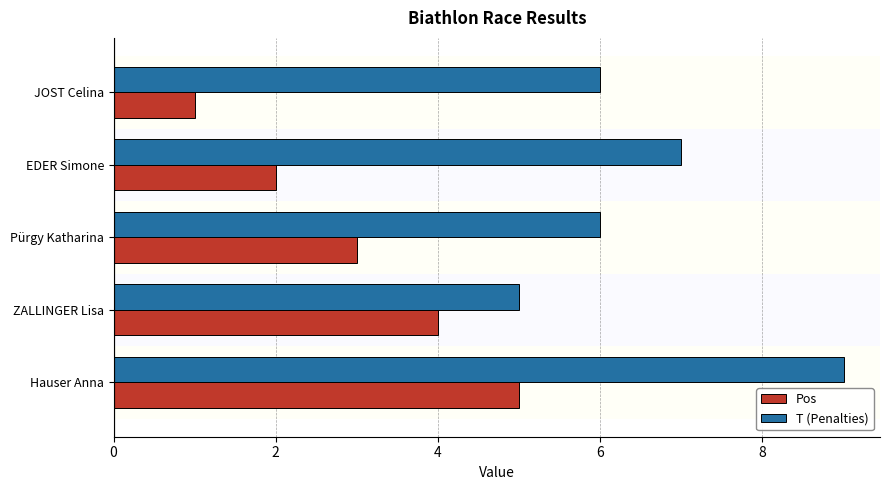

Read the T (Penalties) value at ZALLINGER Lisa.

5